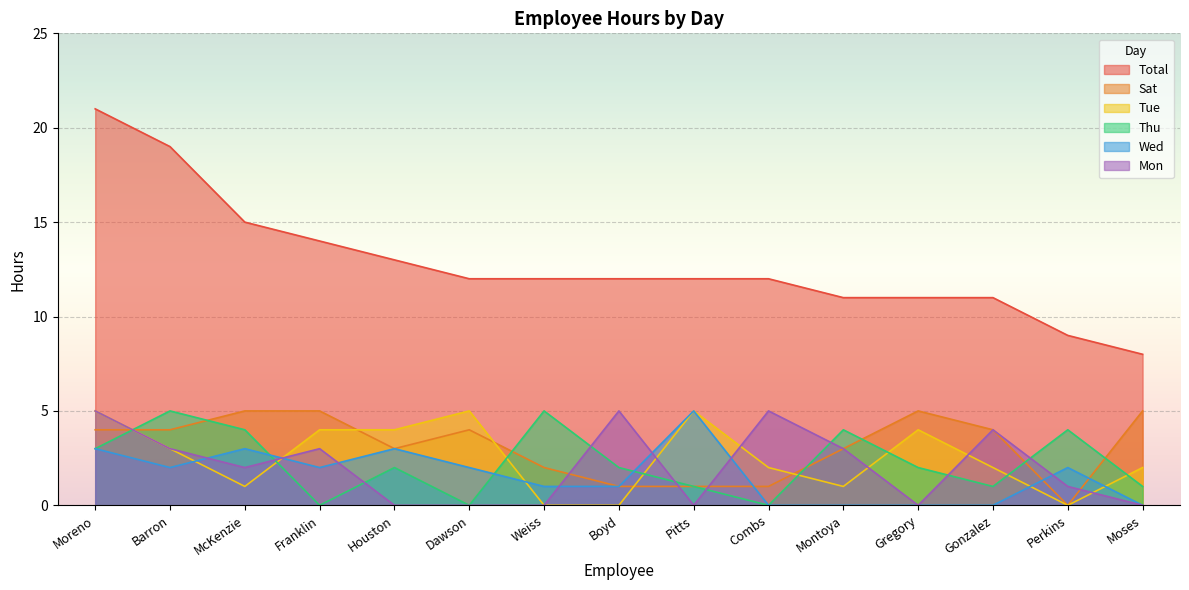

After their last crossing, which series has the higher values: Tue or Wed?

Tue